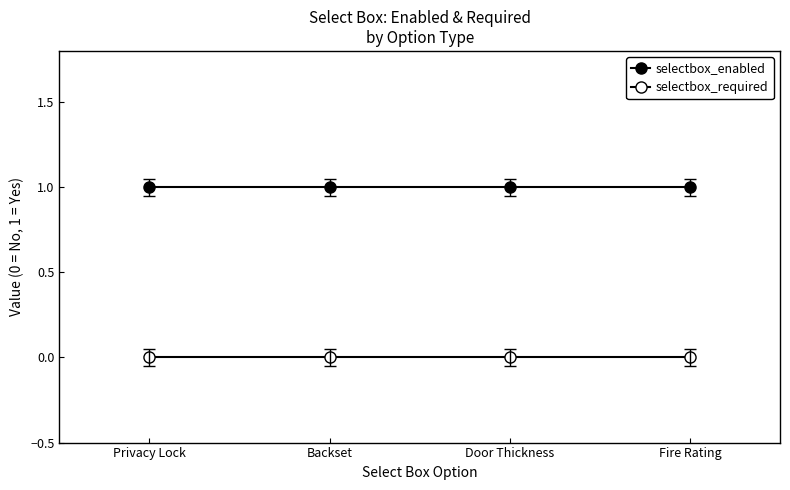

What is the value of the selectbox_enabled point at the 2nd from the left?

1